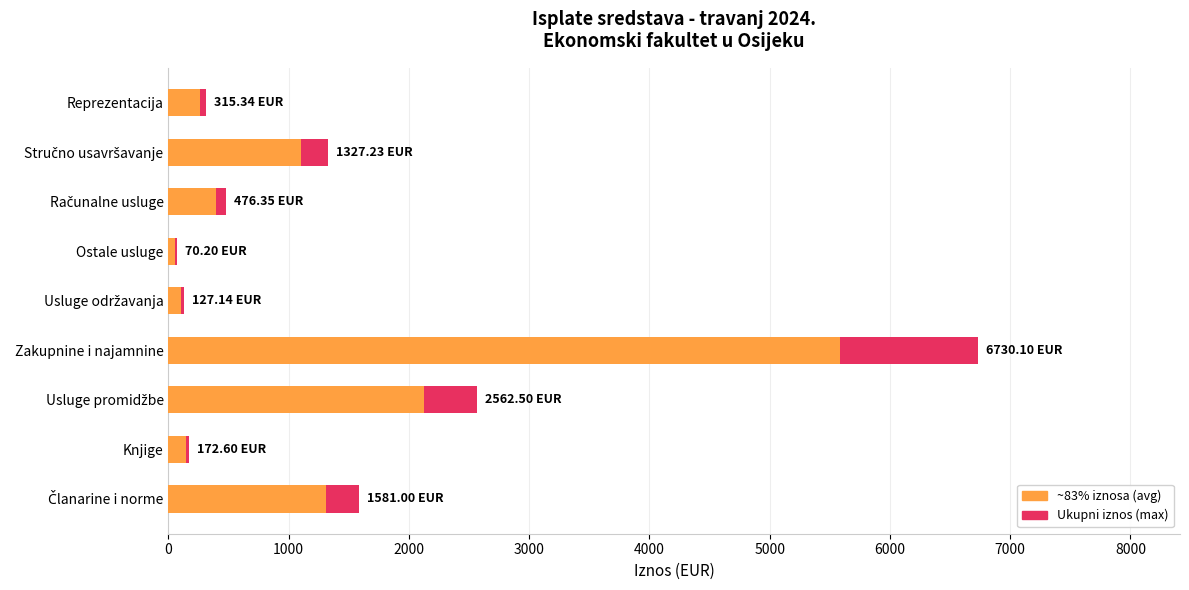

How many values in the ~83% iznosa series are below 395?

4